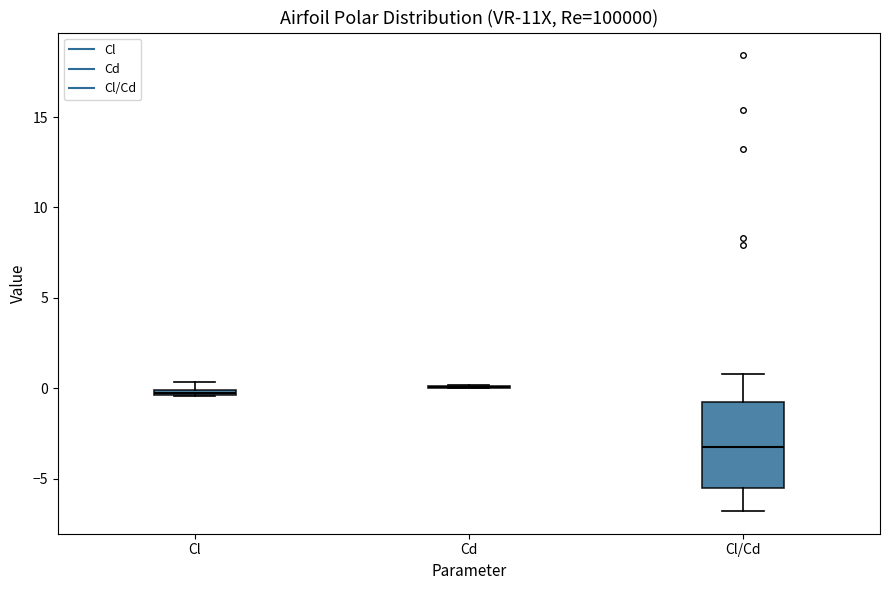

Comparing the boxes themselves (not the whiskers), which one is the tallest?

Cl/Cd